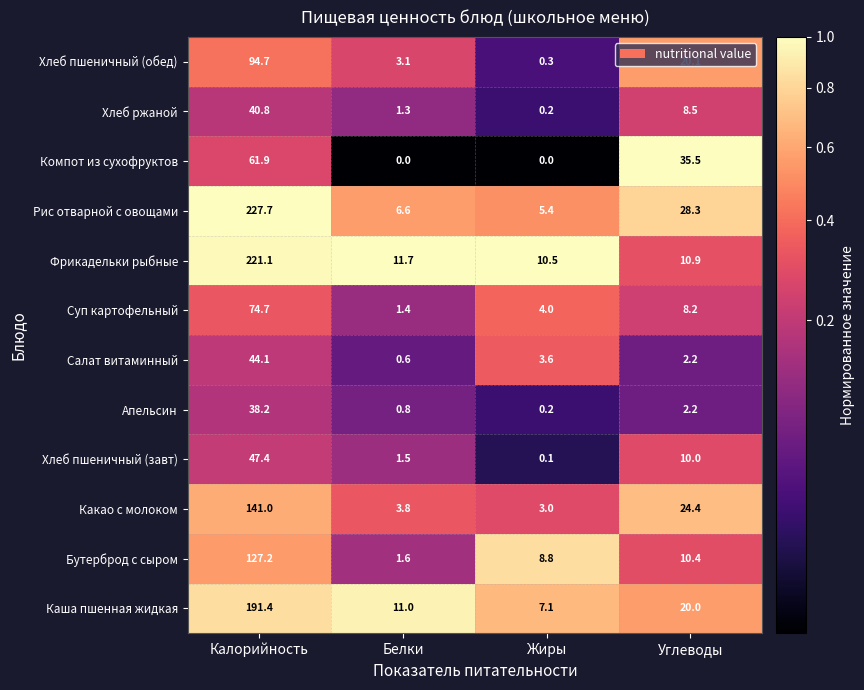

Is the value of Рис отварной с овощами at Углеводы greater than the value of Бутерброд с сыром at Углеводы?

Yes